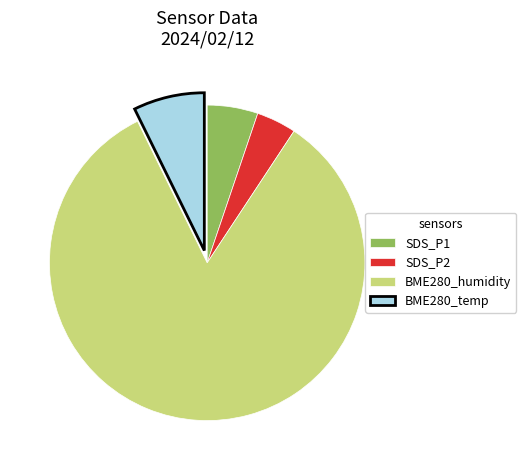

Is the sum of BME280_humidity and BME280_temp greater than half?

Yes